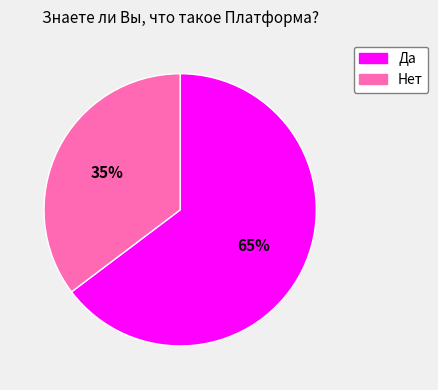

True or false: Да accounts for 65% of the total.

True